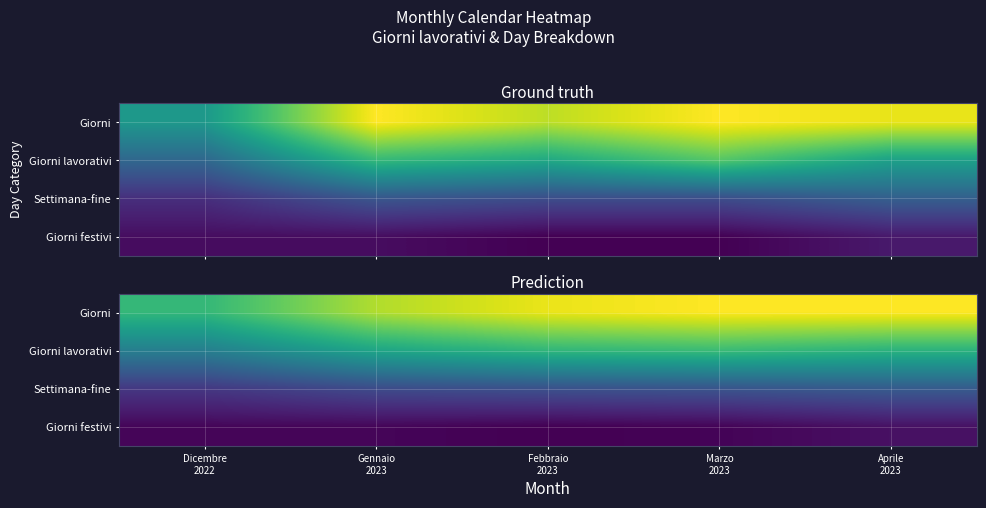

At Gennaio 2023, list the series in order from largest to smallest.

Giorni, Giorni lavorativi, Settimana-fine, Giorni festivi